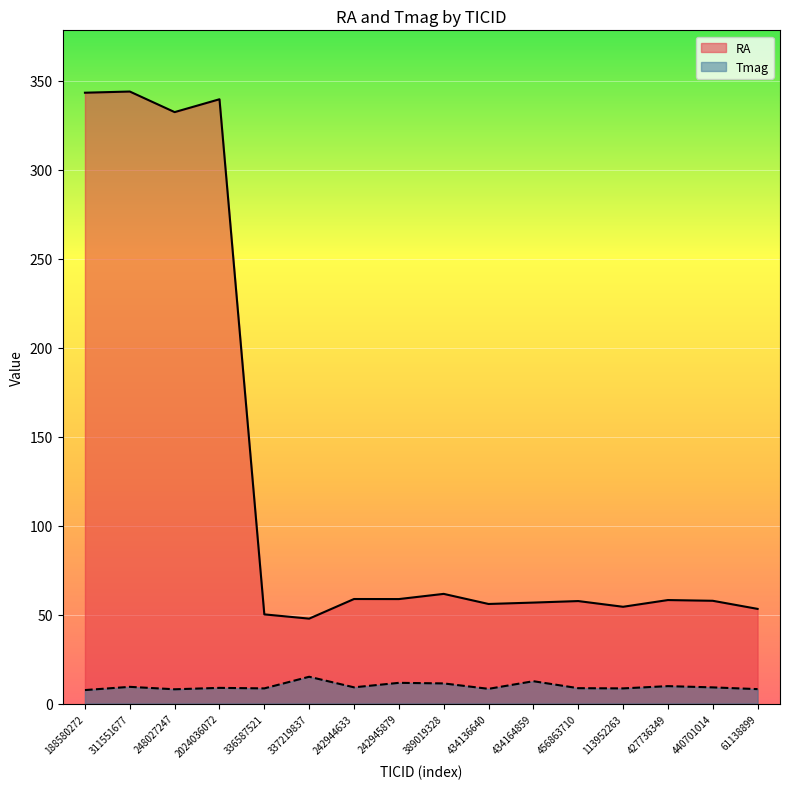

Does the chart display data point markers on the line(s)?

No